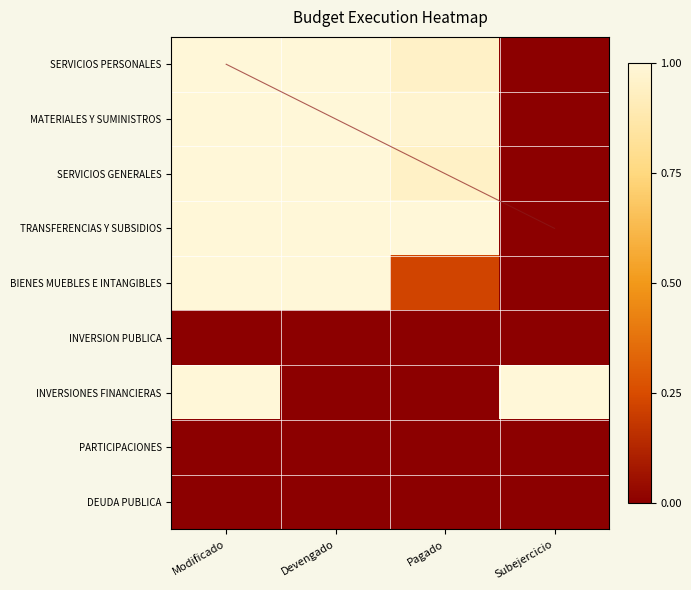

The value of TRANSFERENCIAS Y SUBSIDIOS at Subejercicio is 0.6. True or false?

False